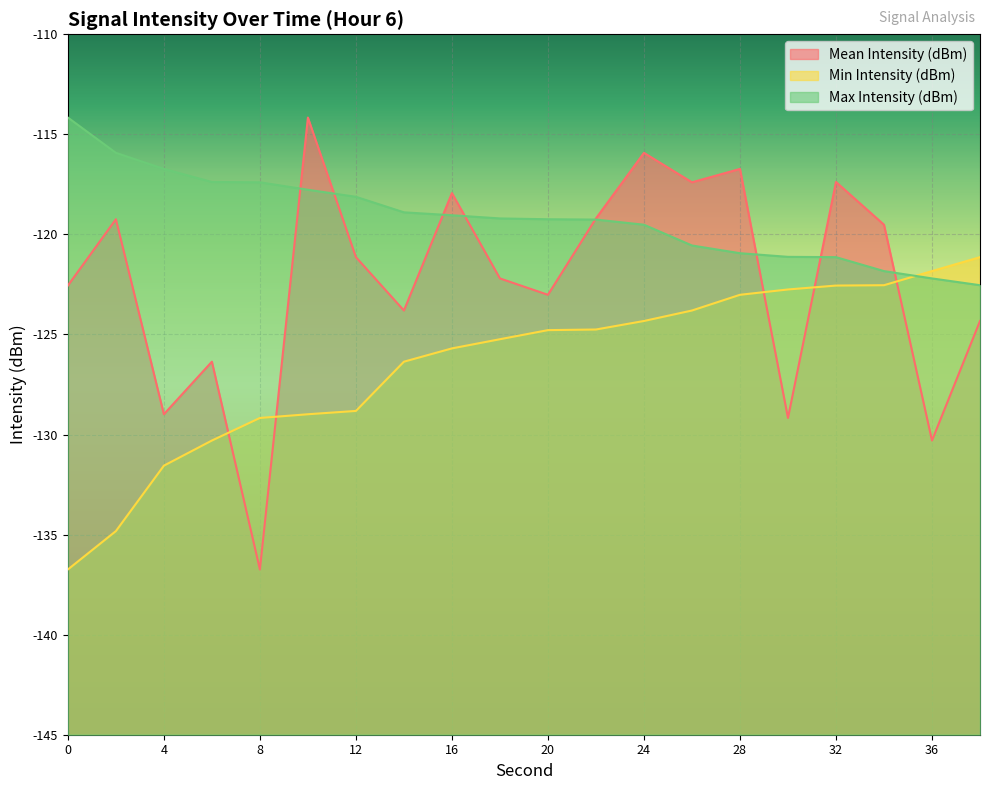

How many interior local valleys does the Mean Intensity (dBm) series have?

7